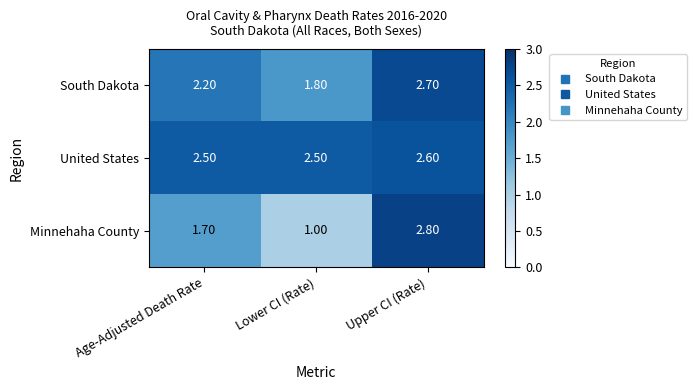

What is the spread (max minus min) of values at Age-Adjusted Death Rate?

0.8